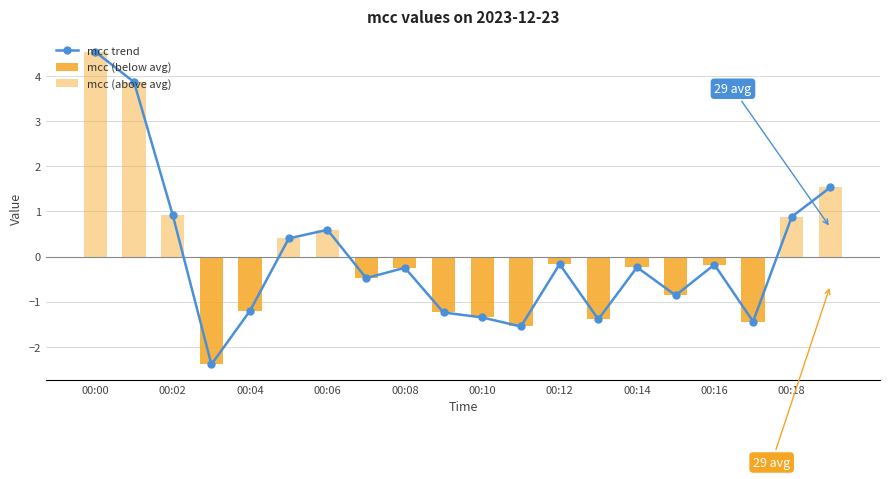

What are all the series names shown in the legend?

mcc trend, mcc (below avg), mcc (above avg)